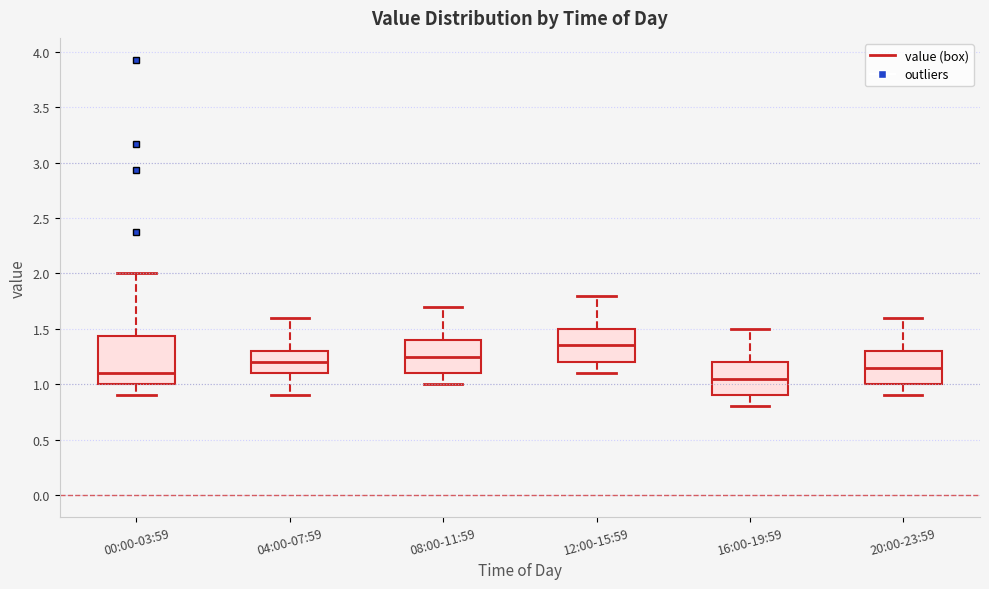

Comparing the boxes themselves (not the whiskers), which one is the tallest?

00:00-03:59